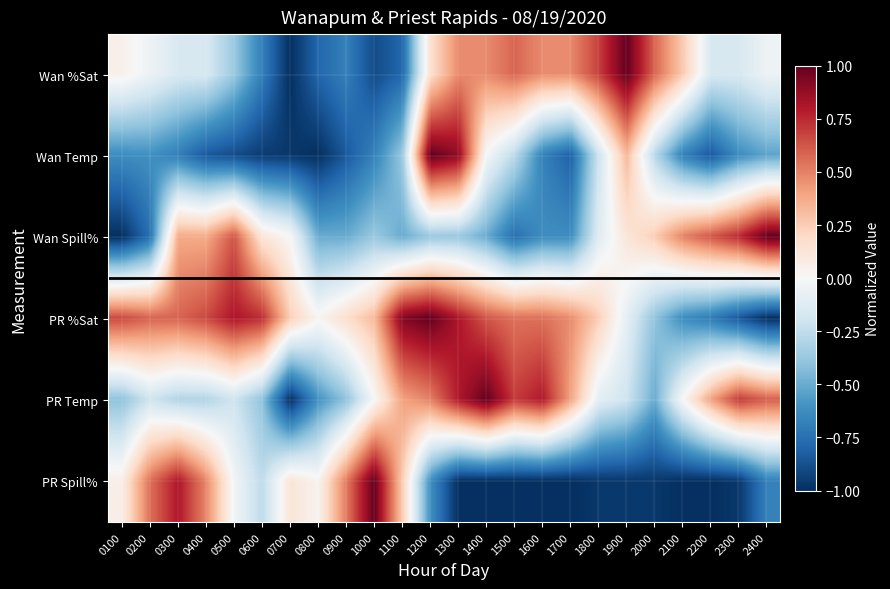

At 0900, list the series in order from largest to smallest.

PR Spill%, PR %Sat, PR Temp, Wan Spill%, Wan %Sat, Wan Temp